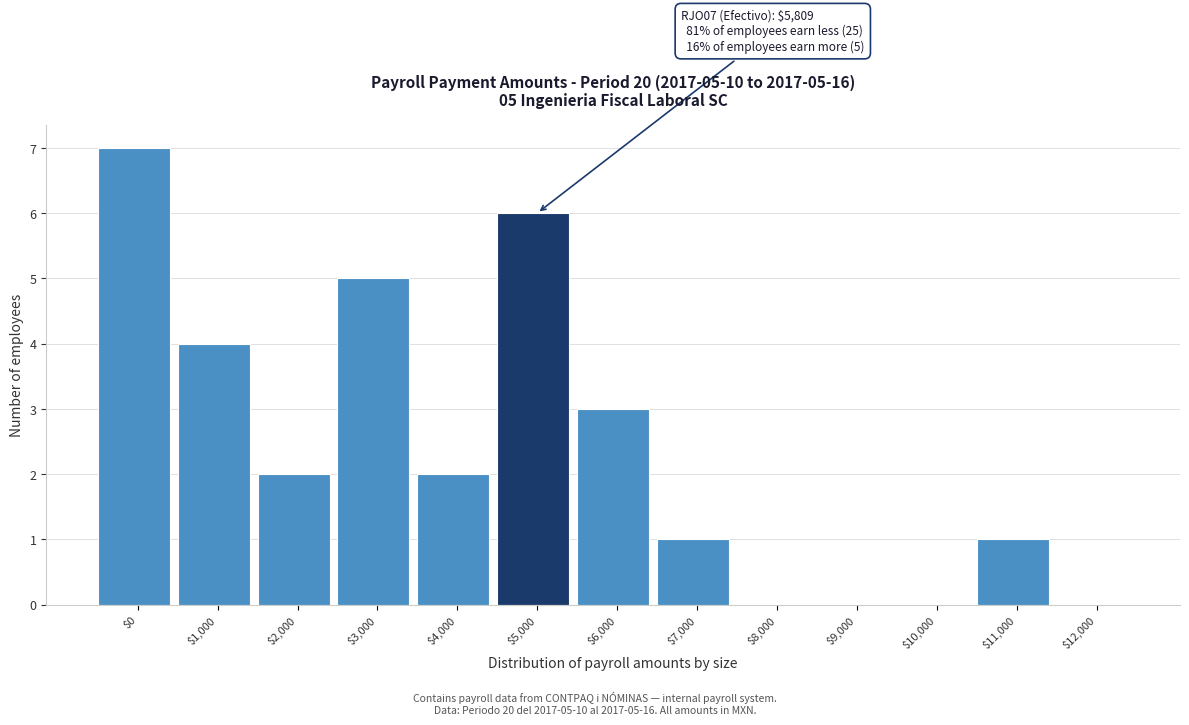

Which label corresponds to the largest value in the chart?

$0